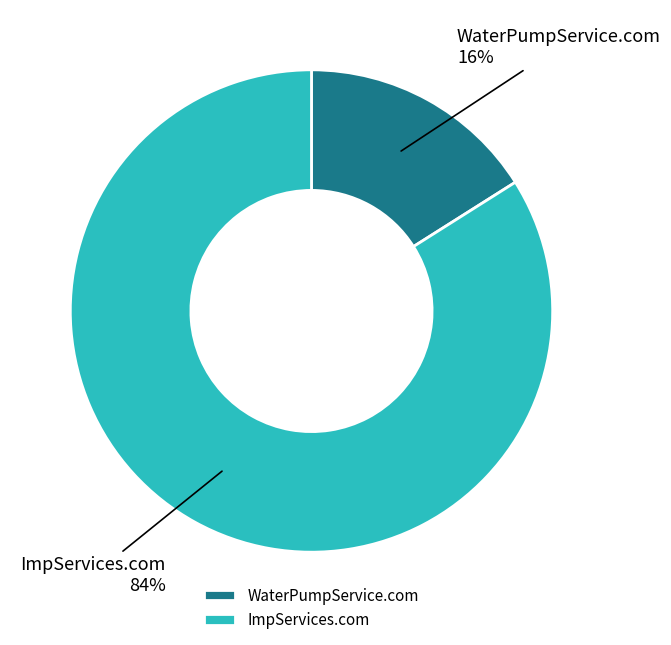

How many segments does this pie chart have?

2